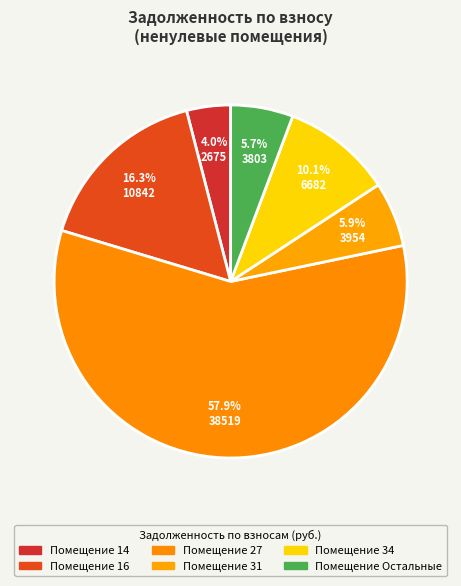

How many segments does this pie chart have?

6